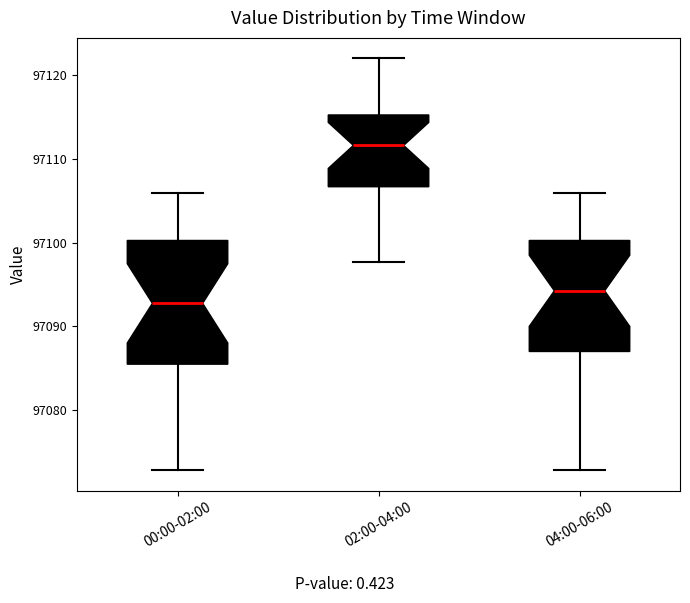

Where does the median line of the box for 00:00-02:00 sit on the y-axis? The values are not printed on the chart, so give them approximately, as read against the axis.

97093